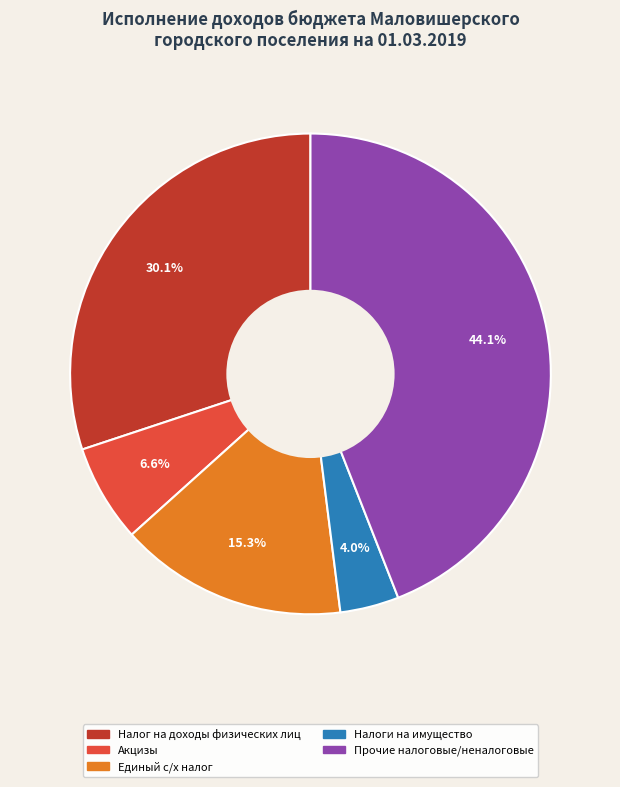

How many slices are in this pie chart?

5